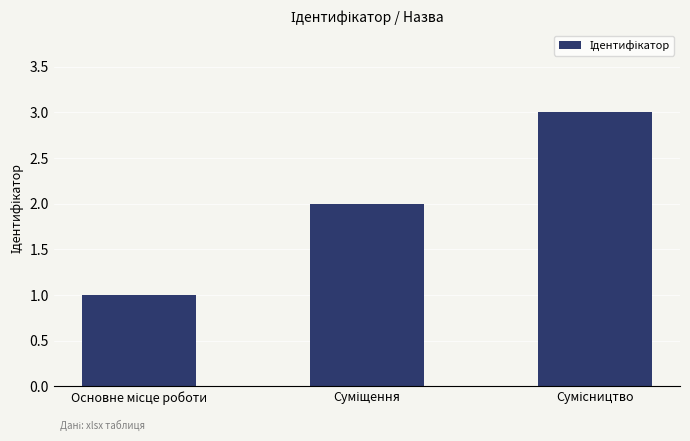

What is the sum of all values?

6